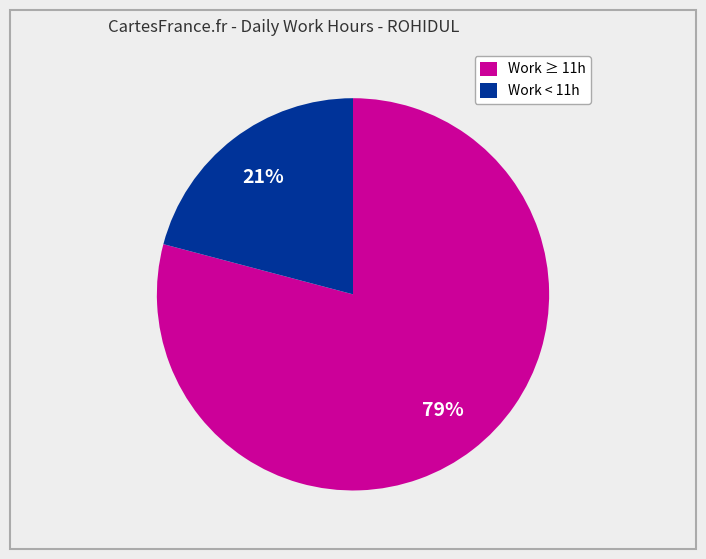

Is there a majority slice in this chart?

Yes